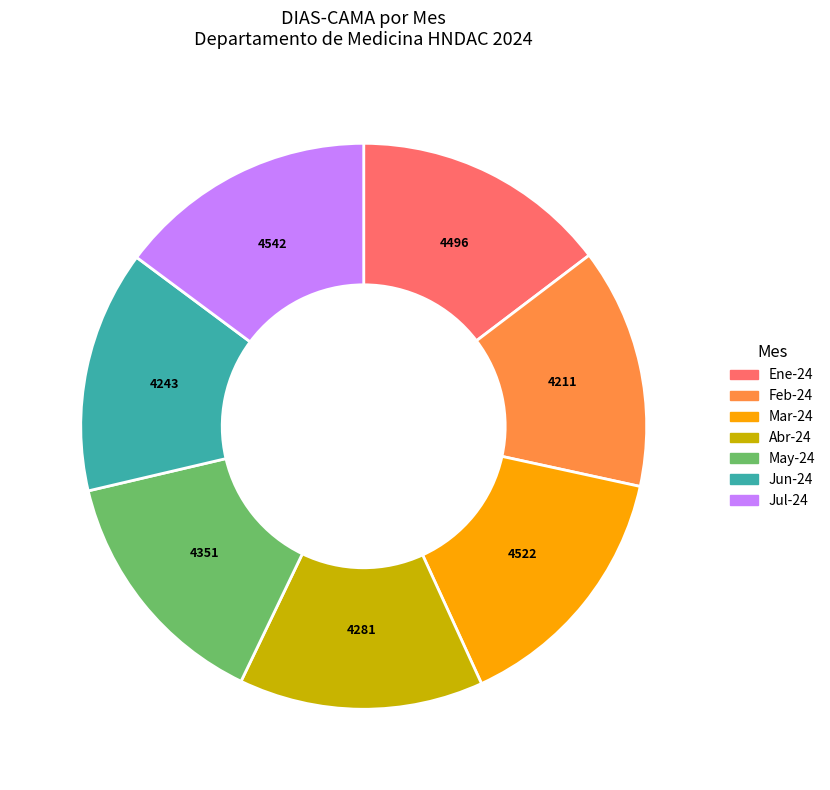

Approximately how many times larger is the value at Jul-24 compared to Ene-24?

1.0